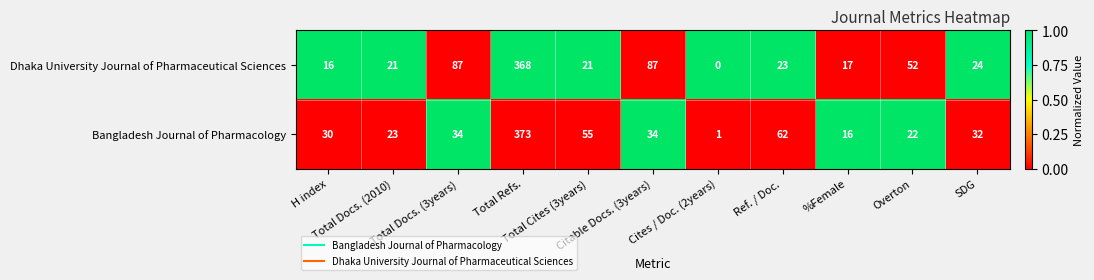

What is the difference between the maximum and minimum values in the Dhaka University Journal of Pharmaceutical Sciences series?

368